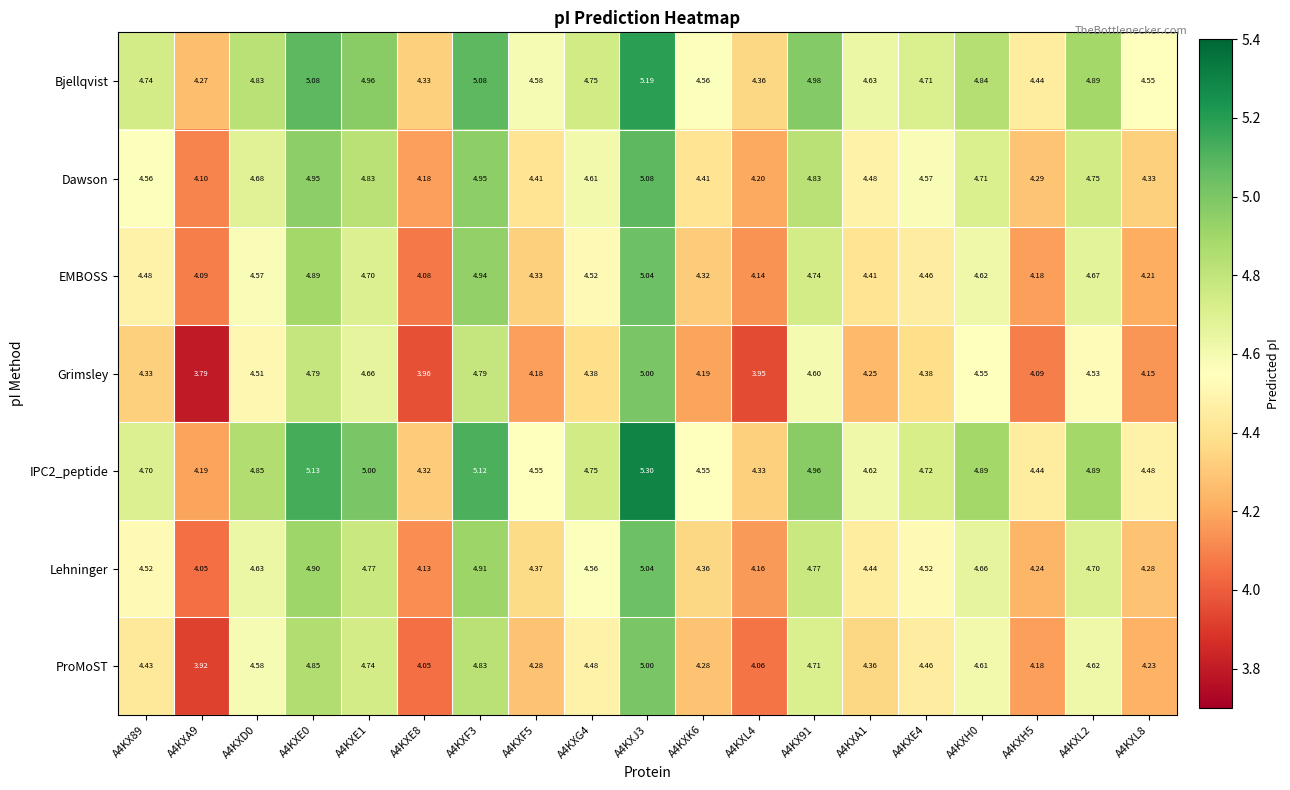

What is the total value across all series at A4KXF3?

34.6